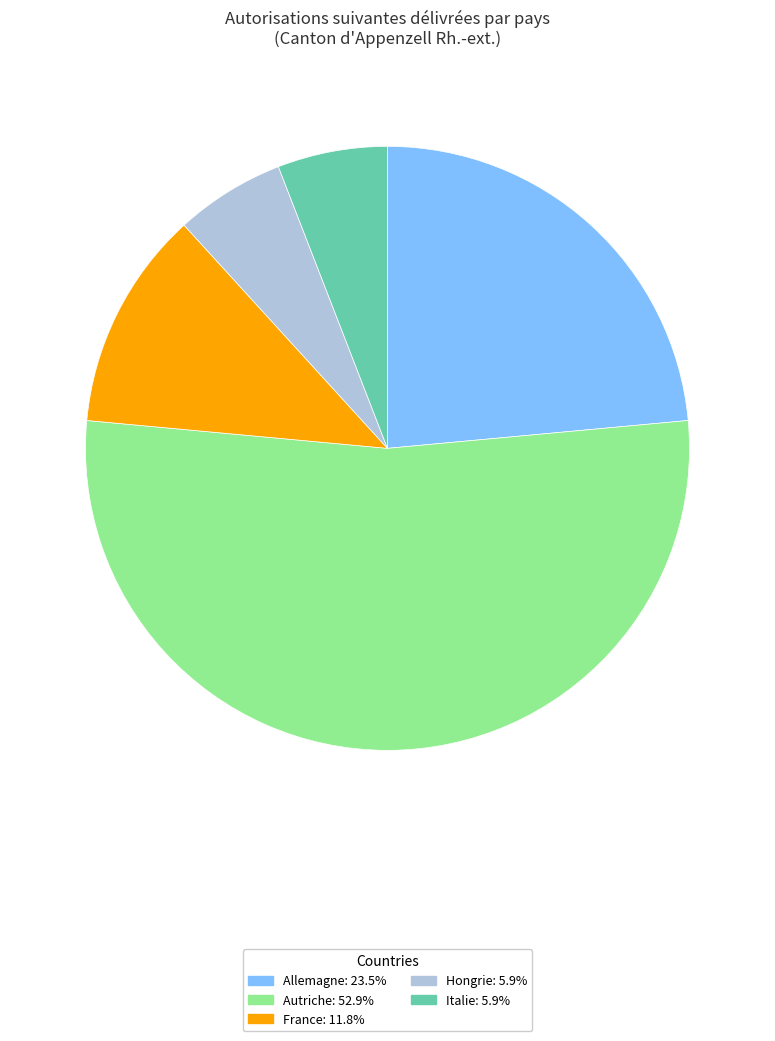

Which category has the biggest portion of the pie?

Autriche